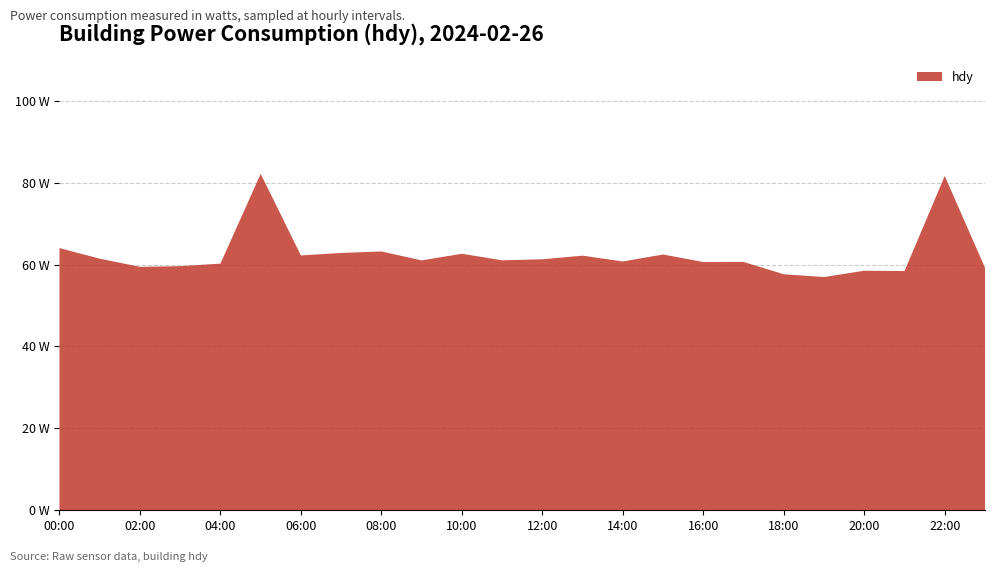

Reading left to right, what are all the values shown in this chart?

64.0	61.4	59.4	59.6	60.2	82.2	62.2	62.8	63.2	61.0	62.6	61.0	61.3	62.2	60.8	62.5	60.6	60.6	57.6	57.0	58.5	58.4	81.6	59.2